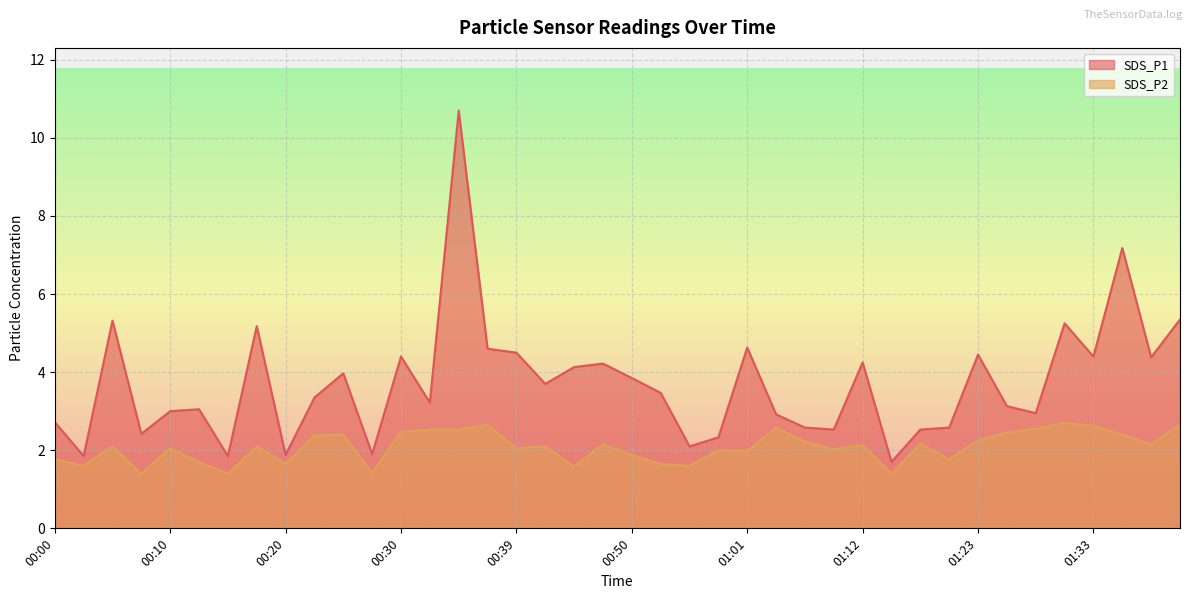

True or false: SDS_P2 and SDS_P1 cross at least once.

False